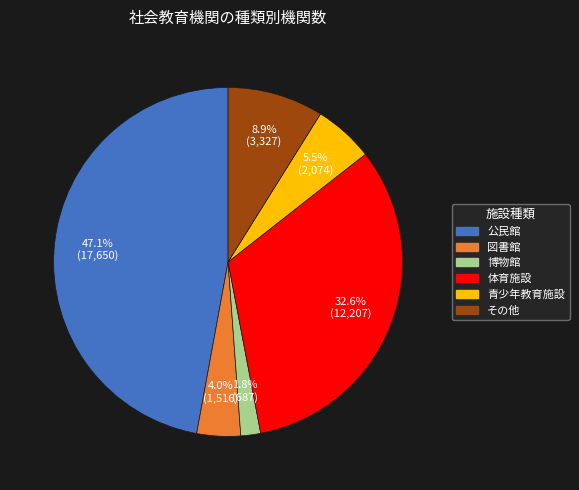

Which has a higher value, 体育施設 or その他?

体育施設